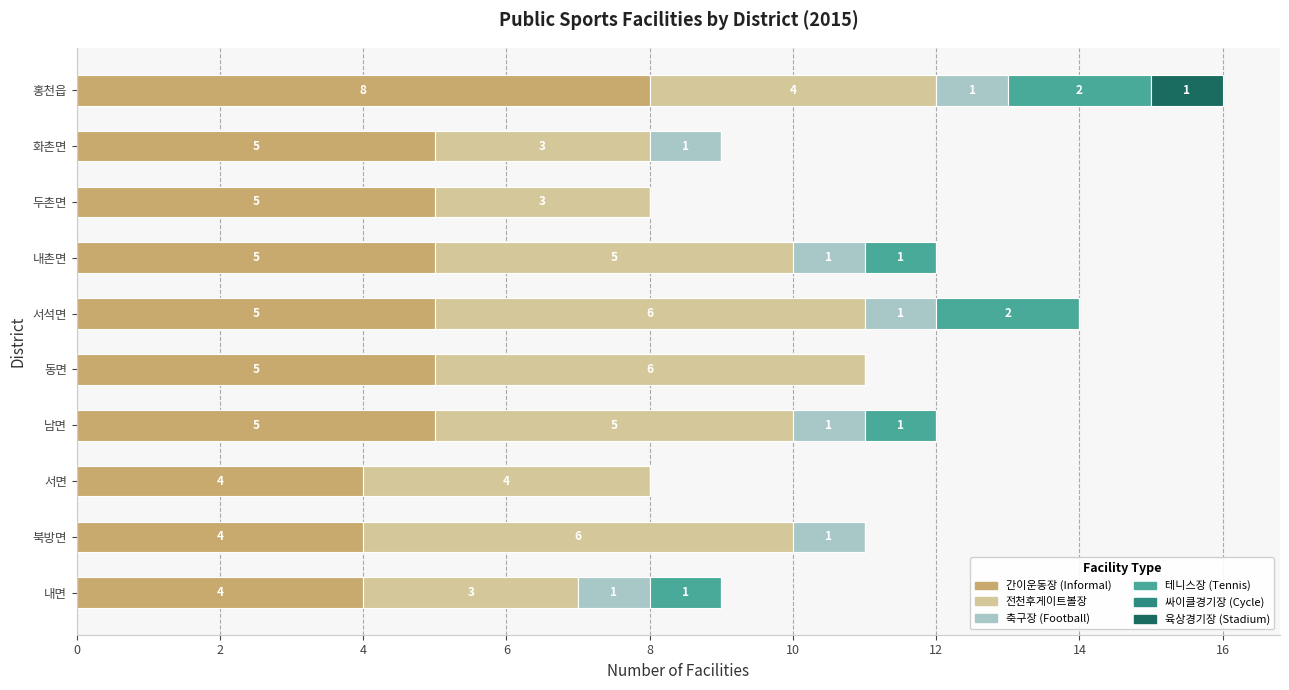

What is the sum of all 간이운동장 (Informal) values?

50